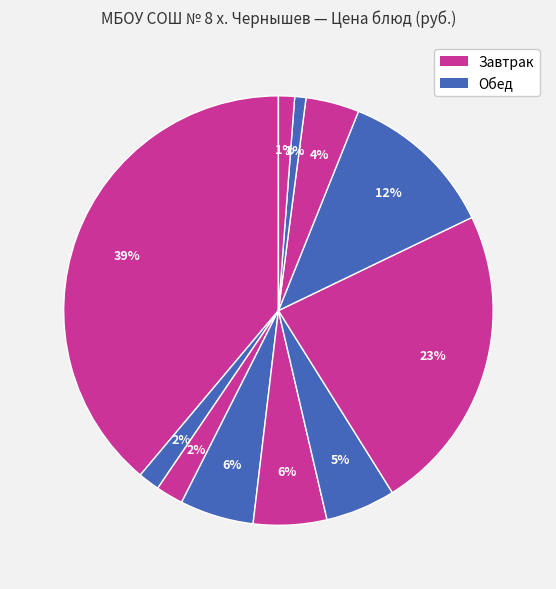

Count the number of slices in the pie.

11